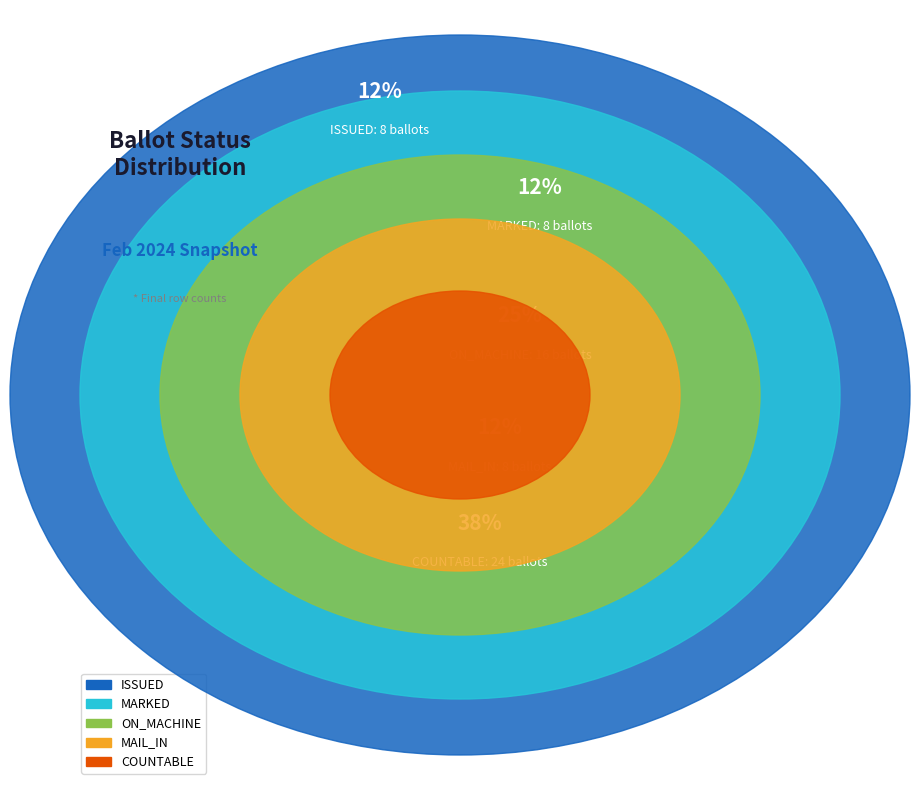

To the nearest percent, what percentage of the pie is ISSUED?

12%